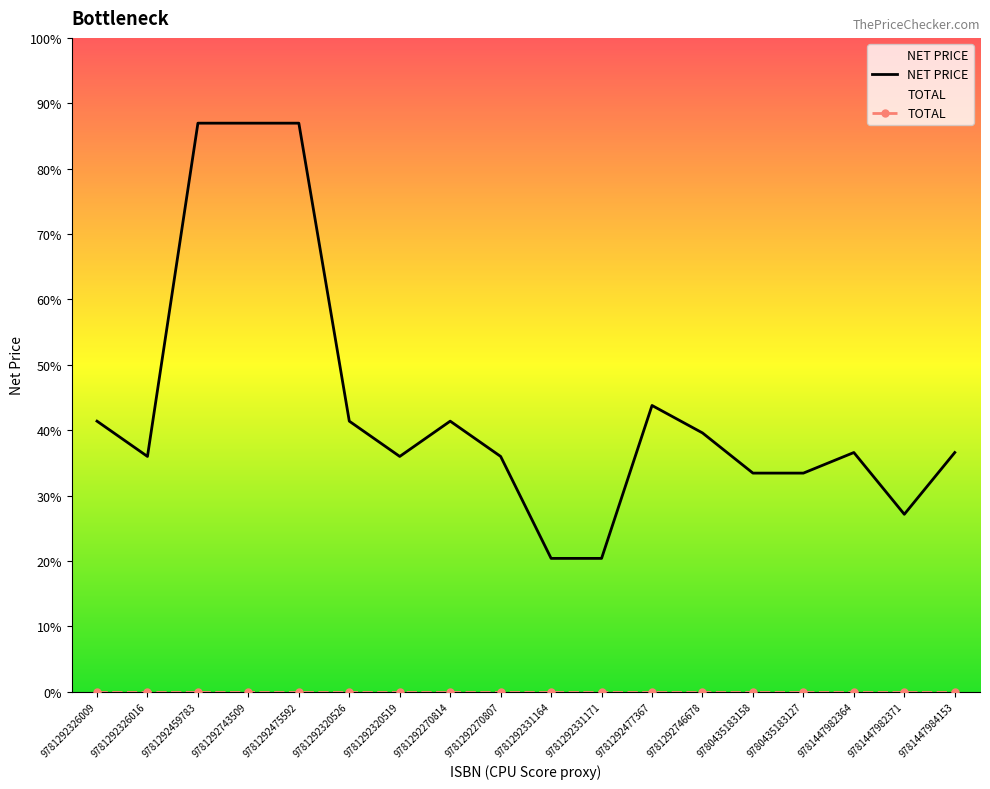

Reading left to right, extract all data points from this chart.

NET PRICE: 9781292326009=69.0	9781292326016=60.0	9781292459783=145.0	9781292743509=145.0	9781292475592=145.0	9781292320526=69.0	9781292320519=60.0	9781292270814=69.0	9781292270807=60.0	9781292331164=34.0	9781292331171=34.0	9781292477367=73.0	9781292746678=66.0	9780435183158=55.8	9780435183127=55.8	9781447982364=61.0	9781447982371=45.2	9781447984153=61.0
TOTAL: 9781292326009=0.0	9781292326016=0.0	9781292459783=0.0	9781292743509=0.0	9781292475592=0.0	9781292320526=0.0	9781292320519=0.0	9781292270814=0.0	9781292270807=0.0	9781292331164=0.0	9781292331171=0.0	9781292477367=0.0	9781292746678=0.0	9780435183158=0.0	9780435183127=0.0	9781447982364=0.0	9781447982371=0.0	9781447984153=0.0